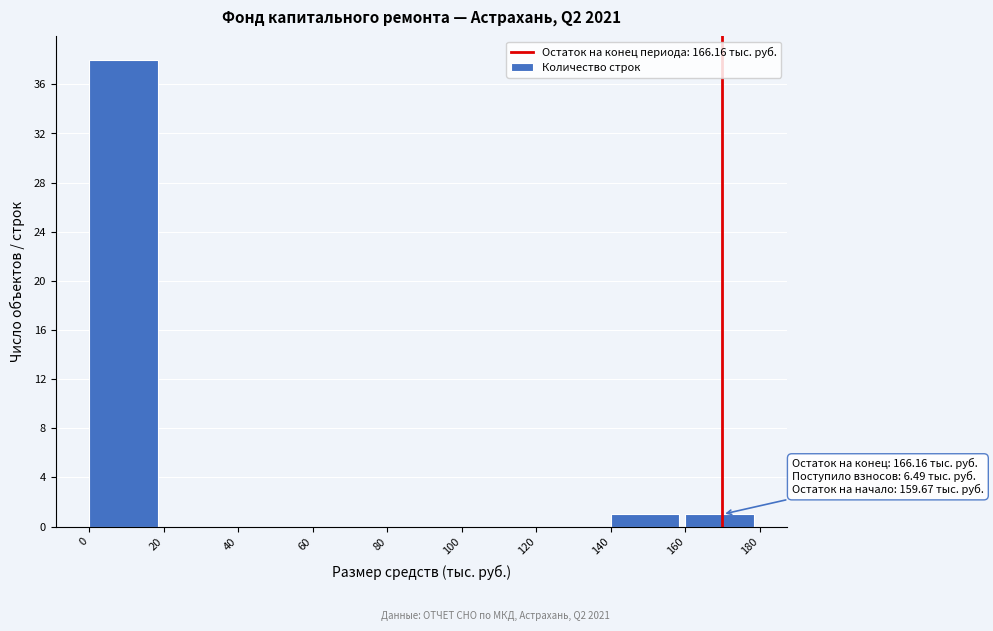

Which range on the x-axis has the tallest bar?

0 to 20